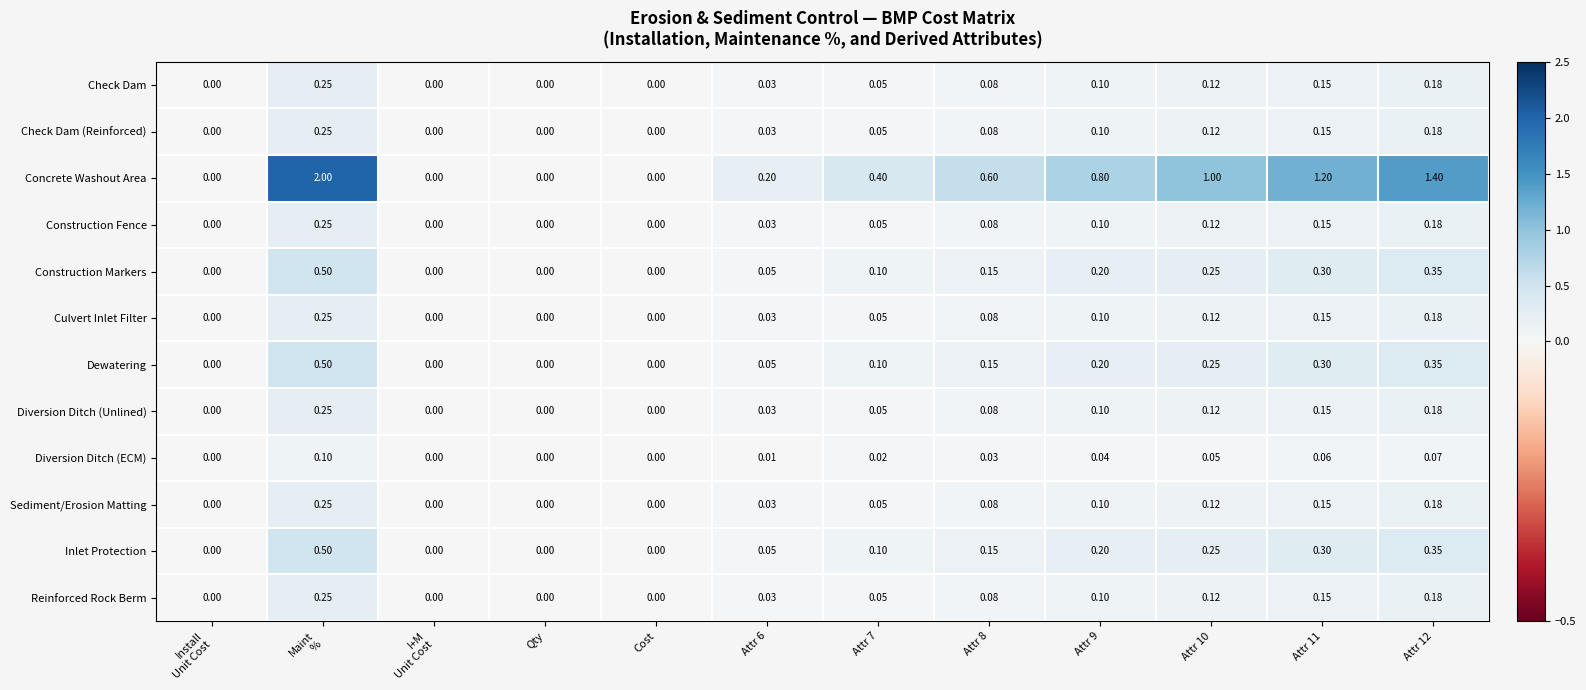

Which series has the largest total across all categories?

Concrete Washout Area